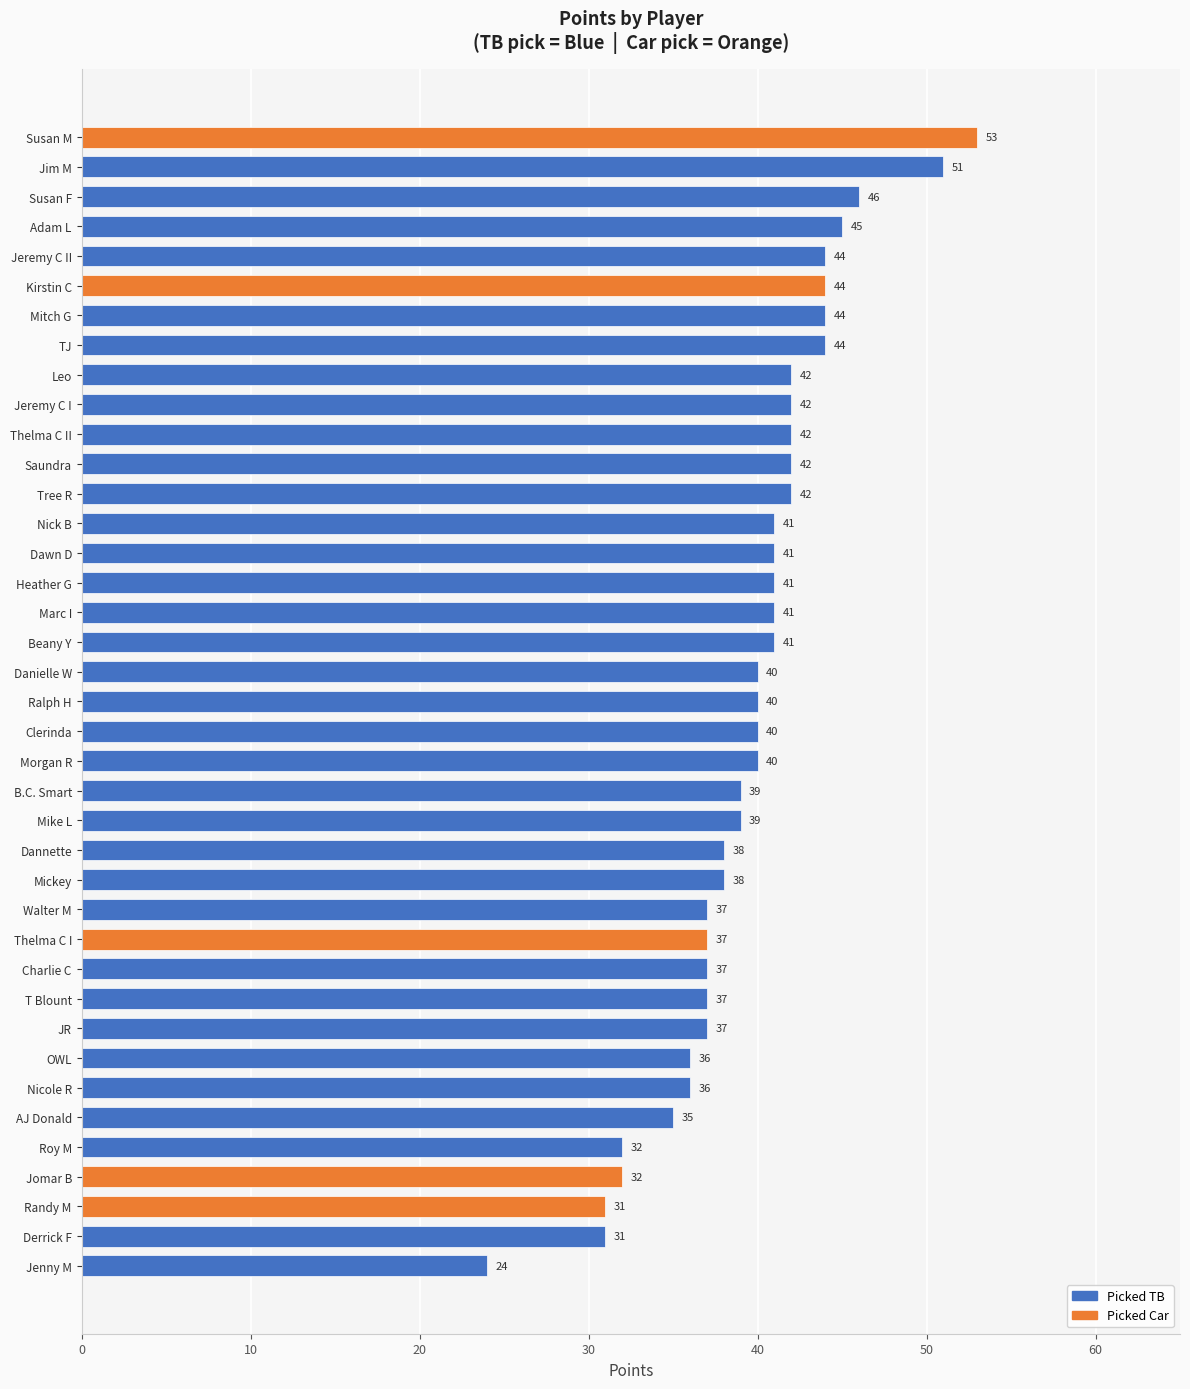

How many series are shown in this chart?

1